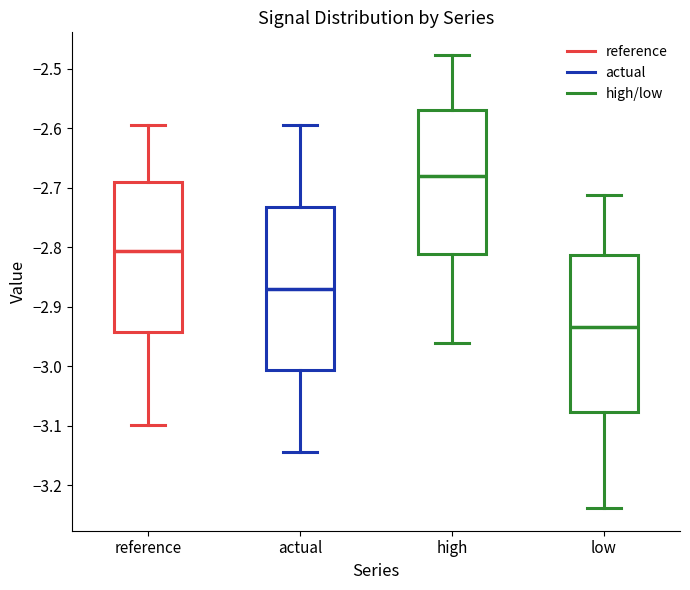

Where does the upper whisker of the box for high end on the y-axis? The values are not printed on the chart, so give them approximately, as read against the axis.

-2.48